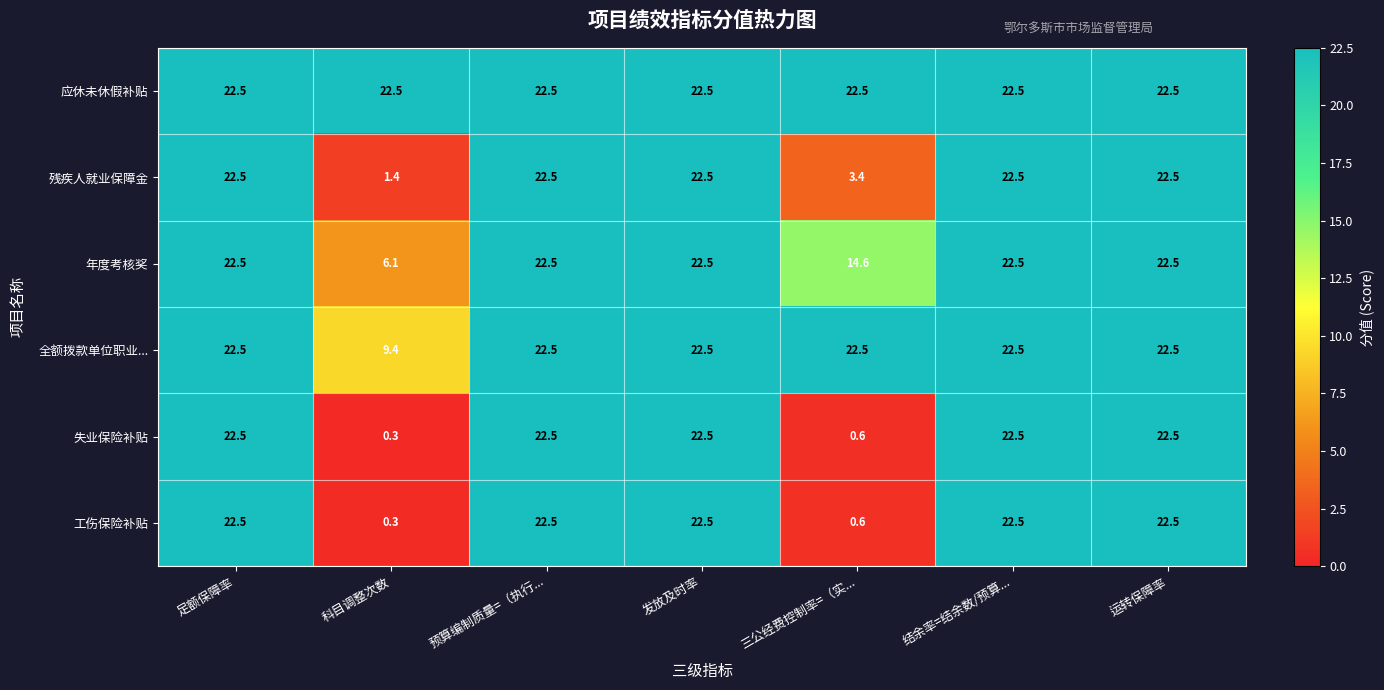

How many data points in 残疾人就业保障金 are less than 22?

2